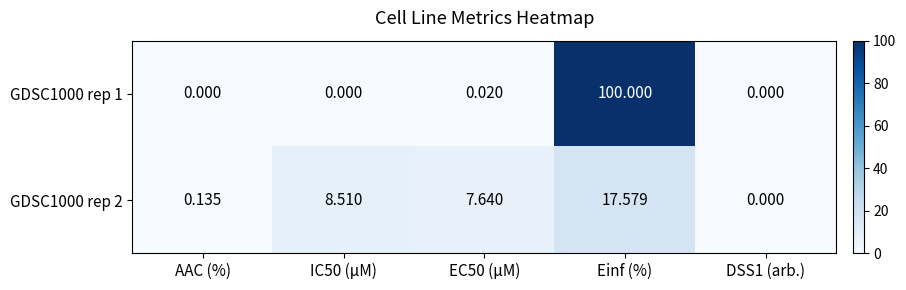

At which category is the sum across all series the highest?

Einf (%)